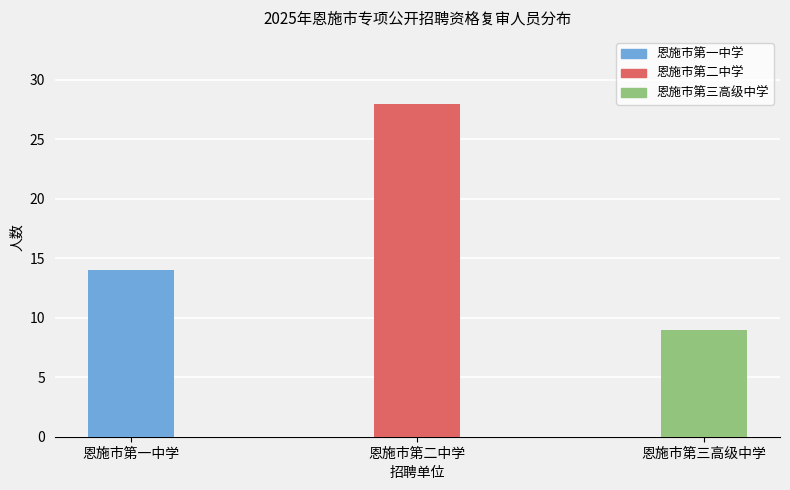

Does the chart contain stacked bars?

No